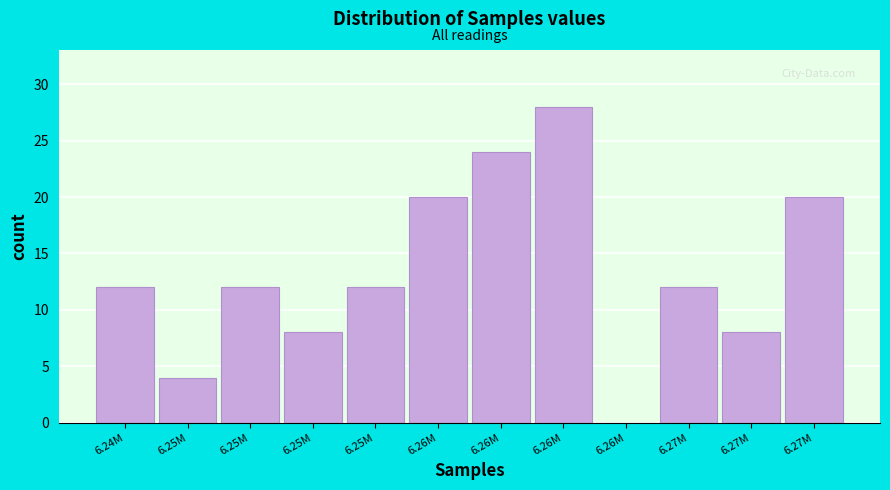

How many data points does each series have?

12